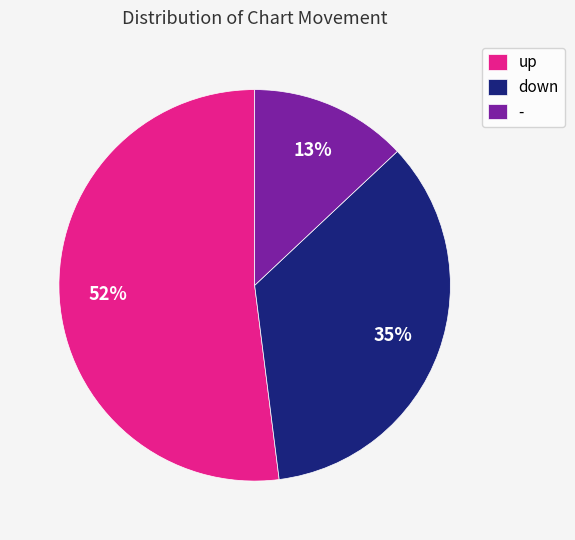

What is the ratio of the value at up to the value at down?

1.5